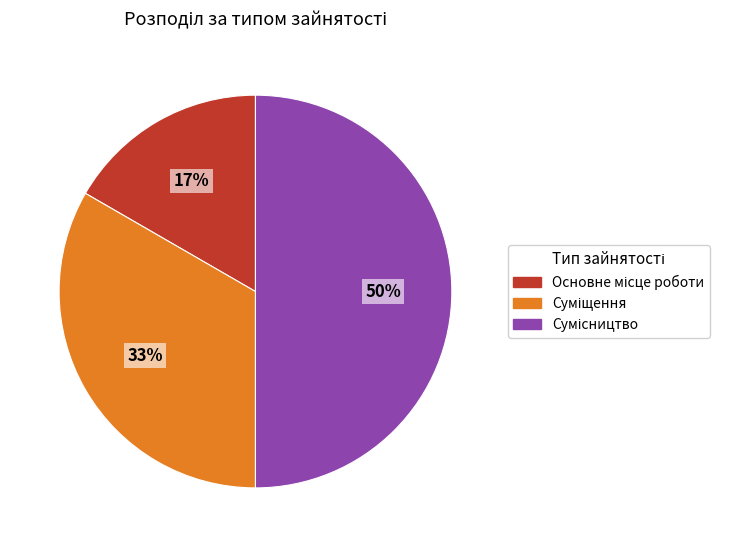

To the nearest percent, what is the difference between the largest and smallest slice percentages?

33%